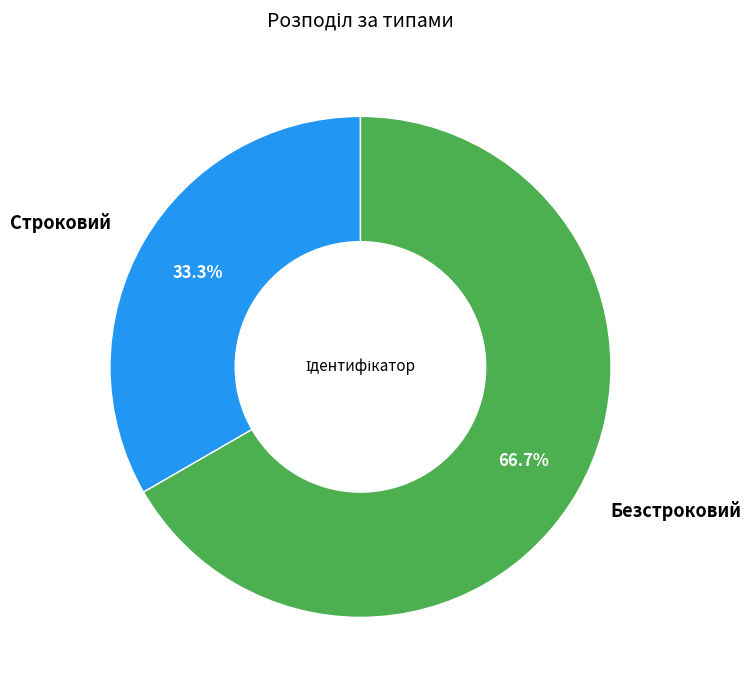

Which slice is the largest?

Безстроковий